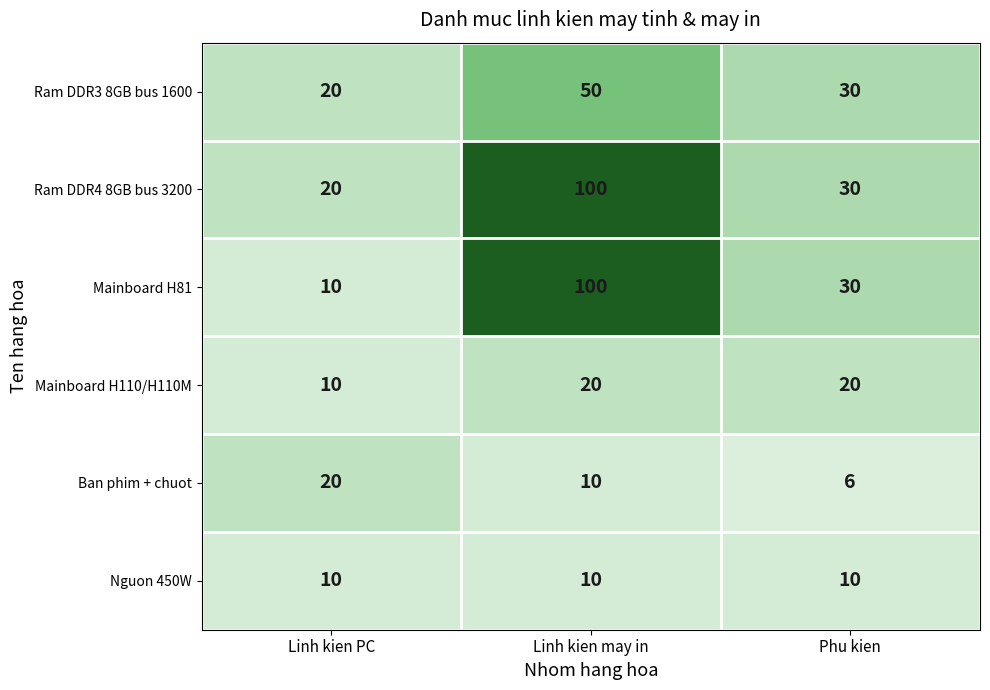

Which category has the highest value across all series?

Linh kien may in